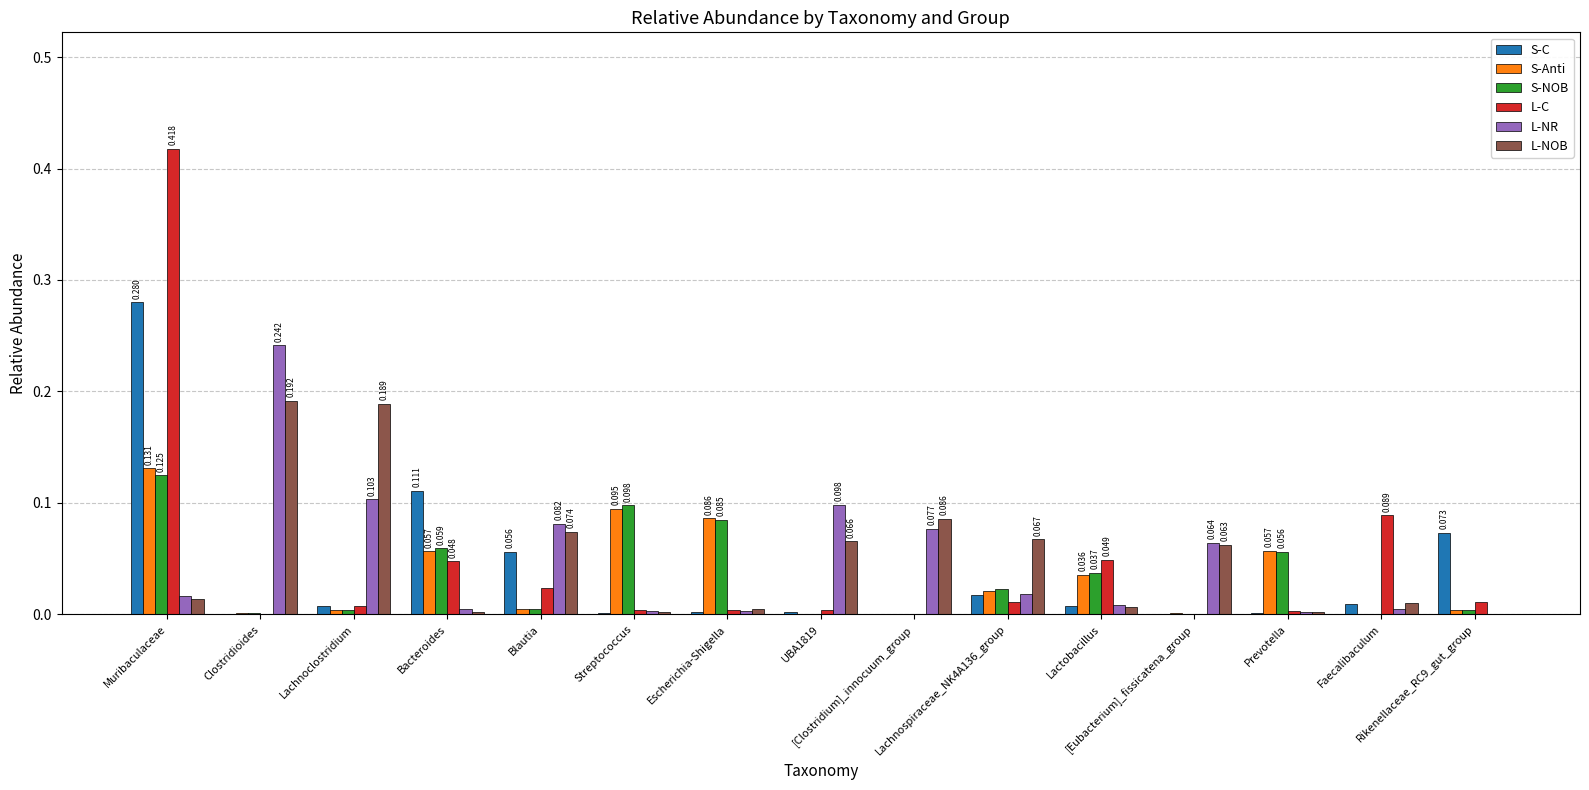

What is the value of the S-C bar at the 5th from the left?

0.1